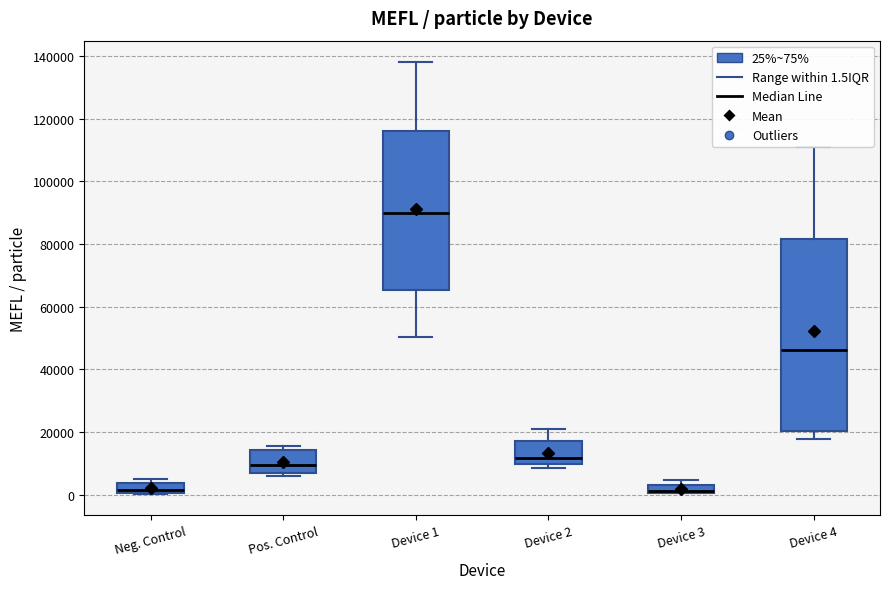

Where is the lower edge of the box for Neg. Control on the y-axis? The values are not printed on the chart, so give them approximately, as read against the axis.

0